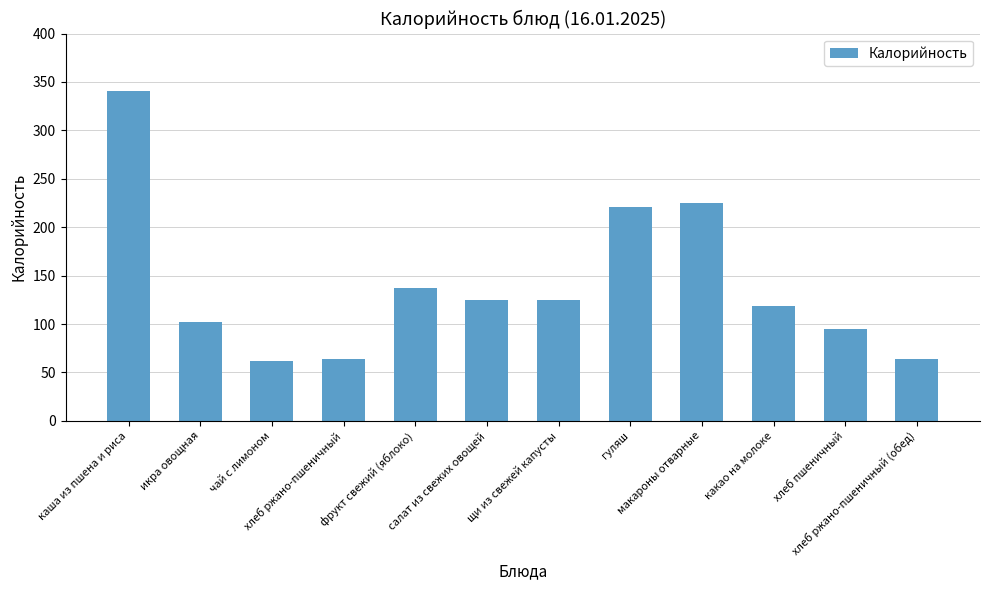

True or false: the data shows 94.7 at хлеб пшеничный.

True